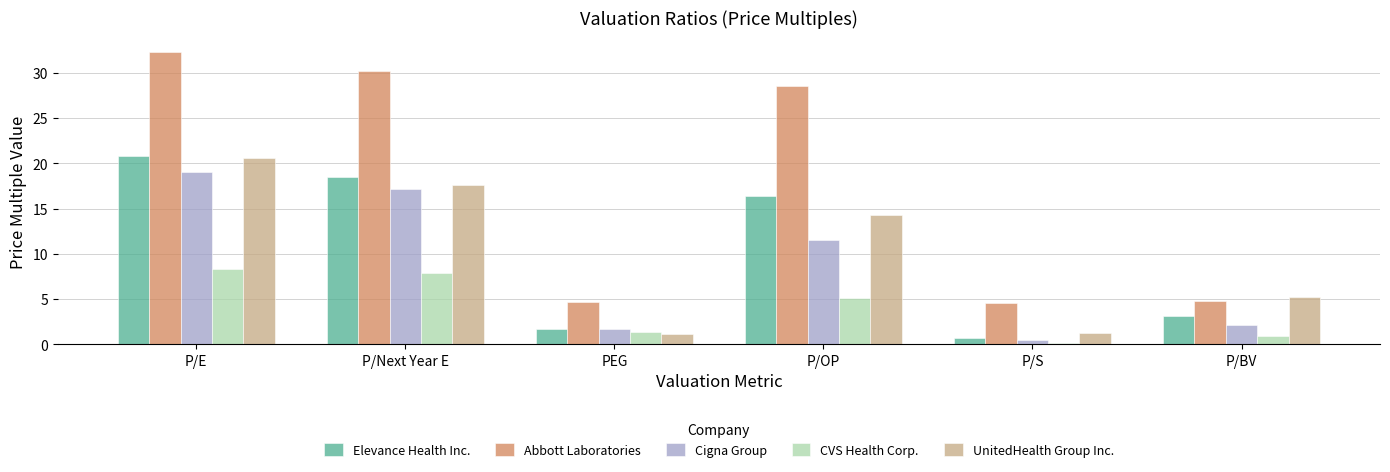

What are all the series names shown in the legend?

Elevance Health Inc., Abbott Laboratories, Cigna Group, CVS Health Corp., UnitedHealth Group Inc.